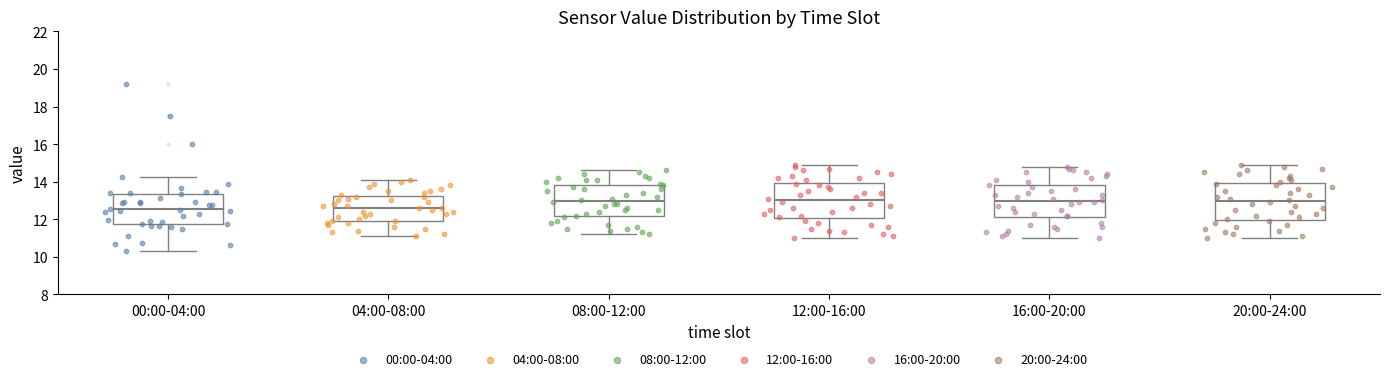

Where does the lower whisker of the box for 00:00-04:00 end on the y-axis? The values are not printed on the chart, so give them approximately, as read against the axis.

10.4